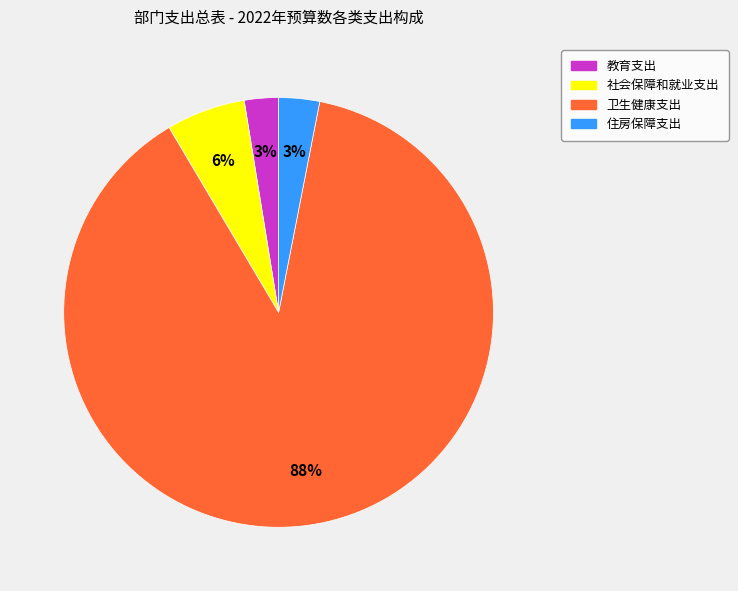

The 住房保障支出 slice represents 3% of the pie. True or false?

True